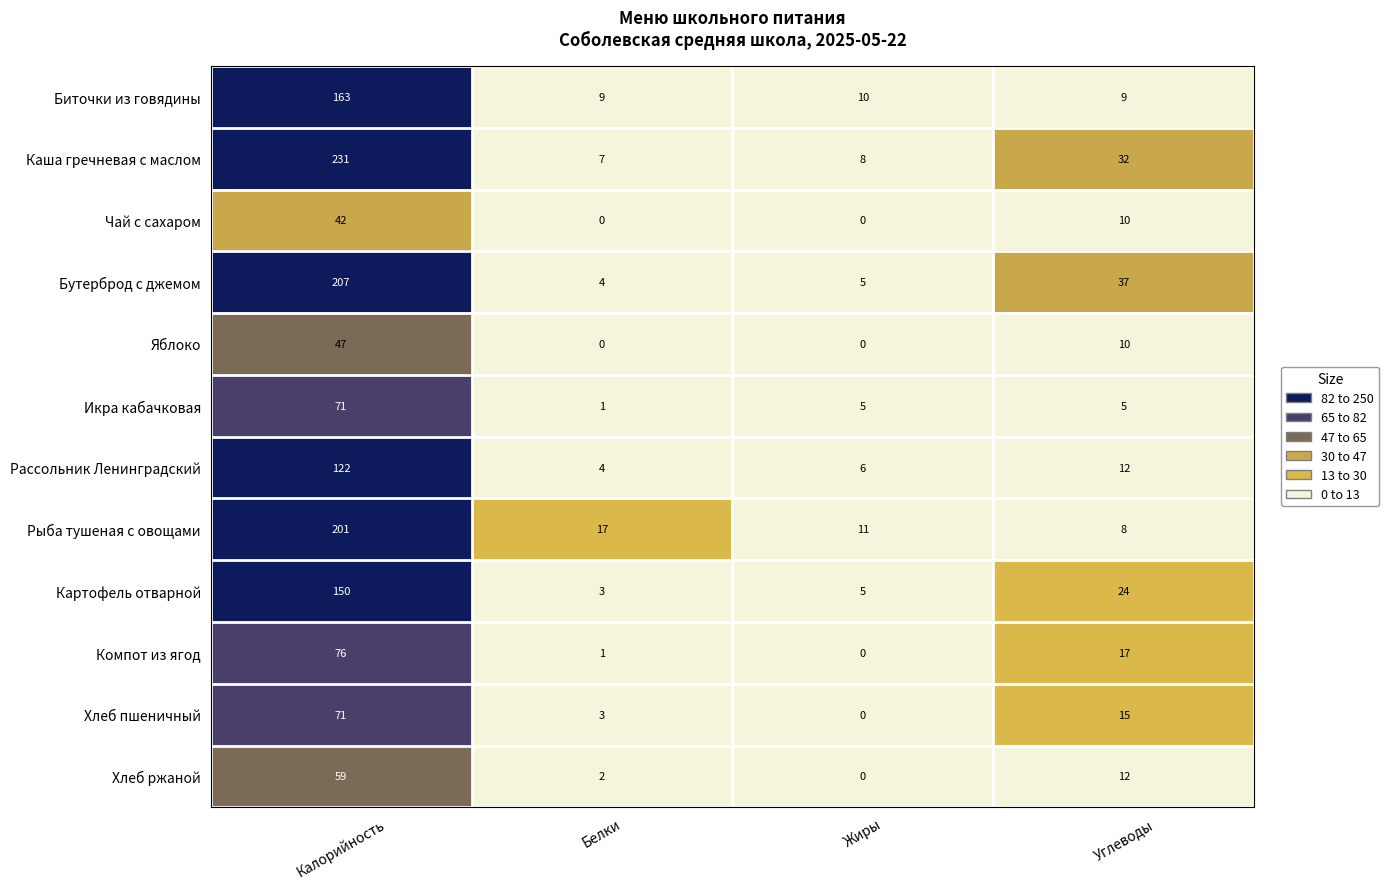

At which label does Чай с сахаром reach its peak?

Калорийность